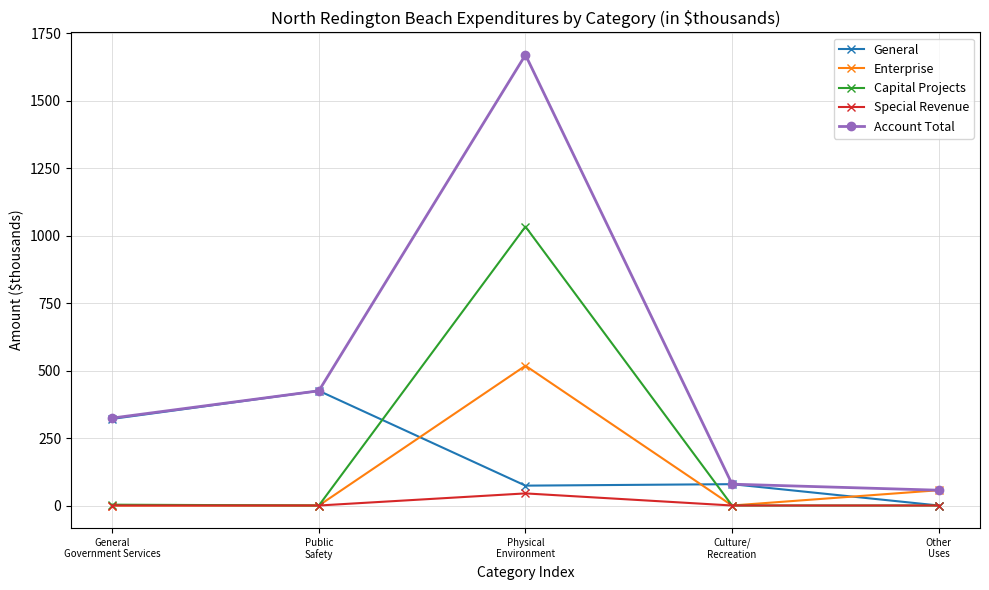

Which series has the widest spread of values?

Account Total